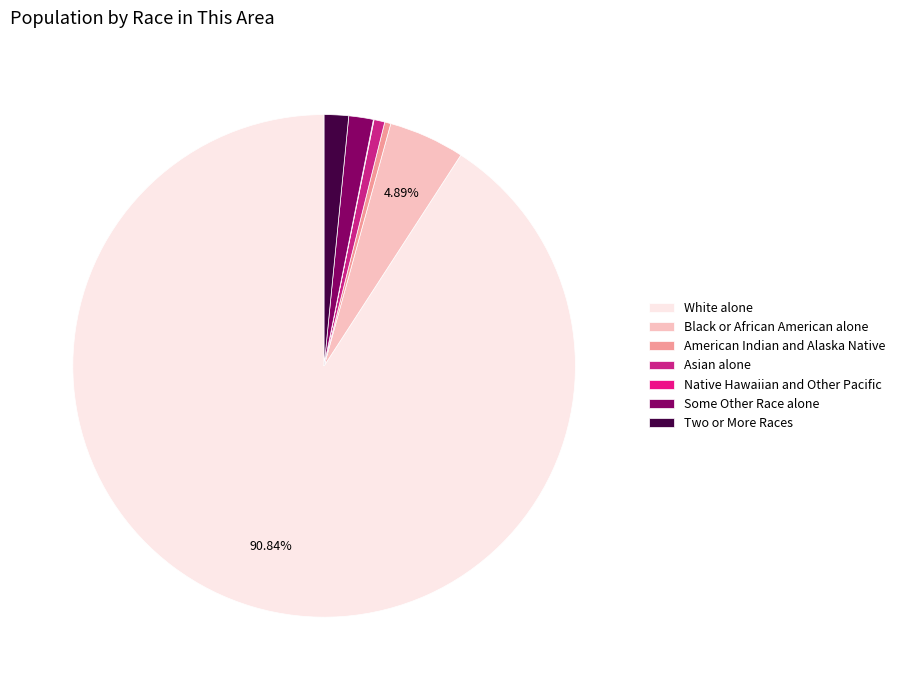

What is the smallest slice in the pie chart?

Native Hawaiian and Other Pacific